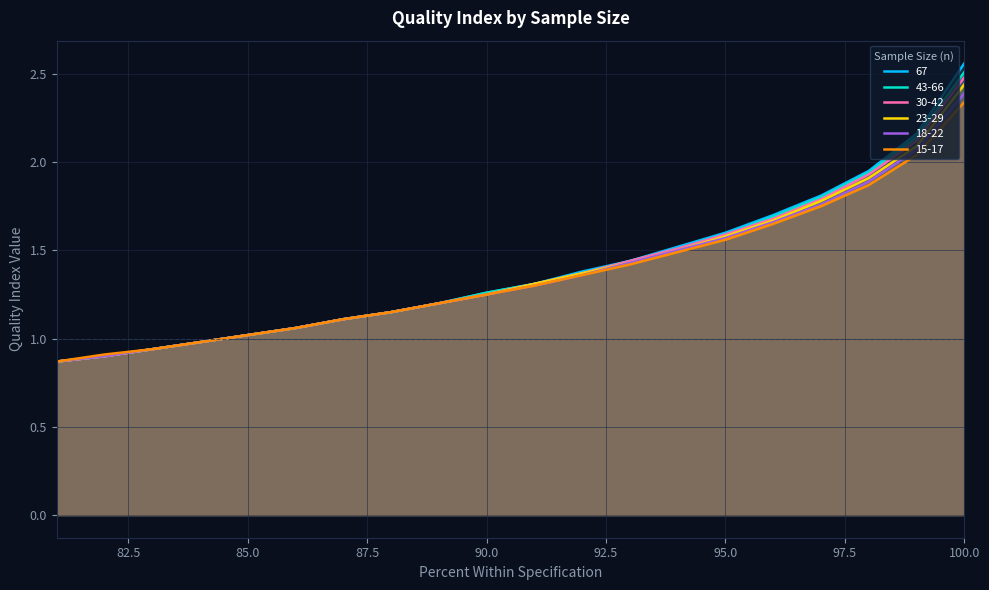

Read the 67 value at 98.

1.9